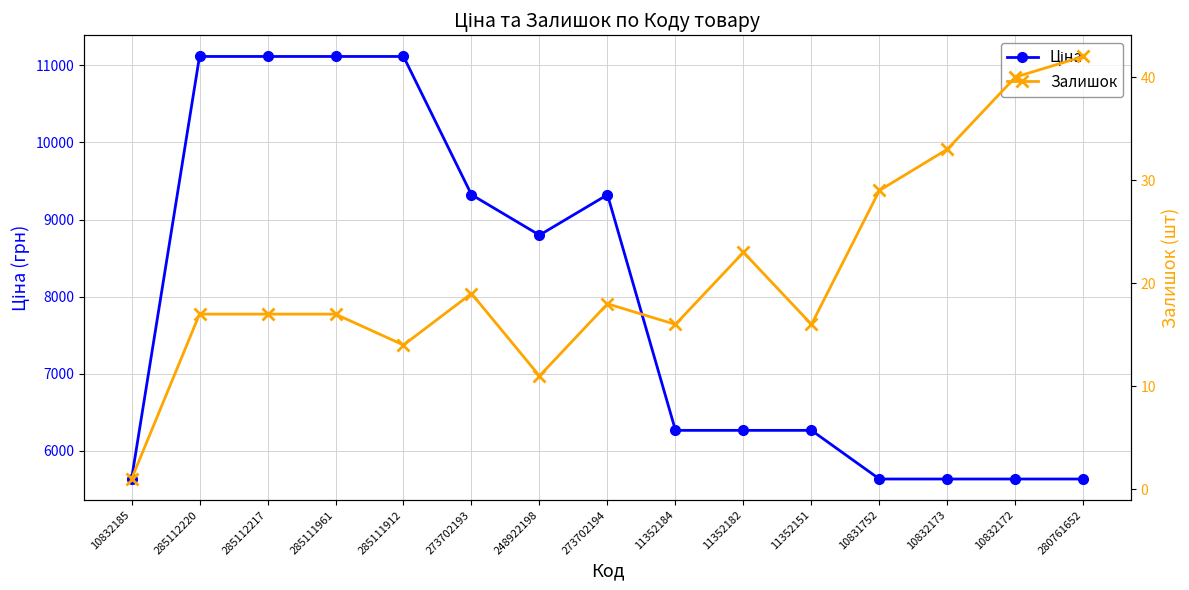

At which label does Ціна reach its minimum?

10832185